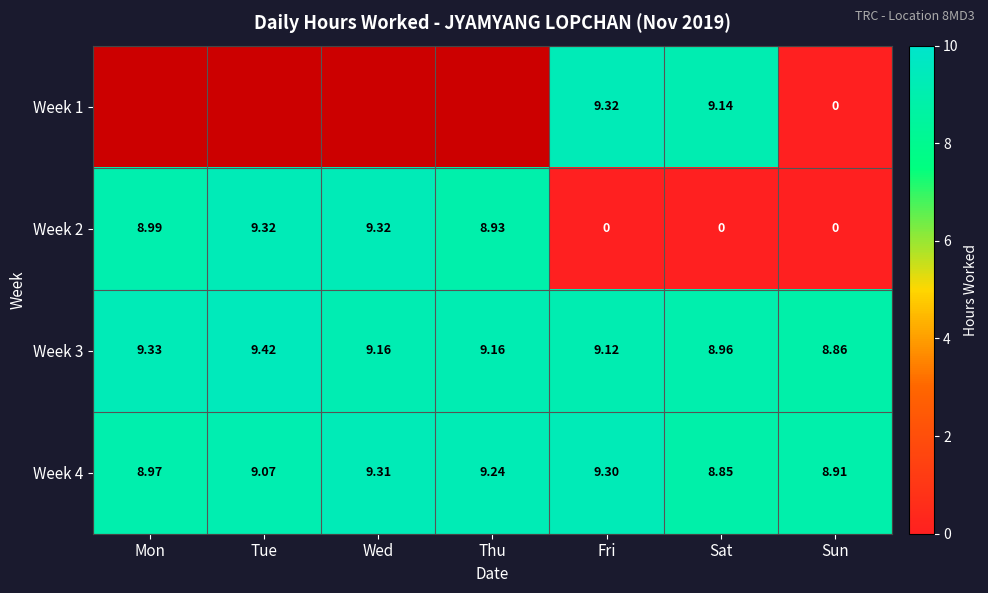

What is the average value of the Week 3 series?

9.1